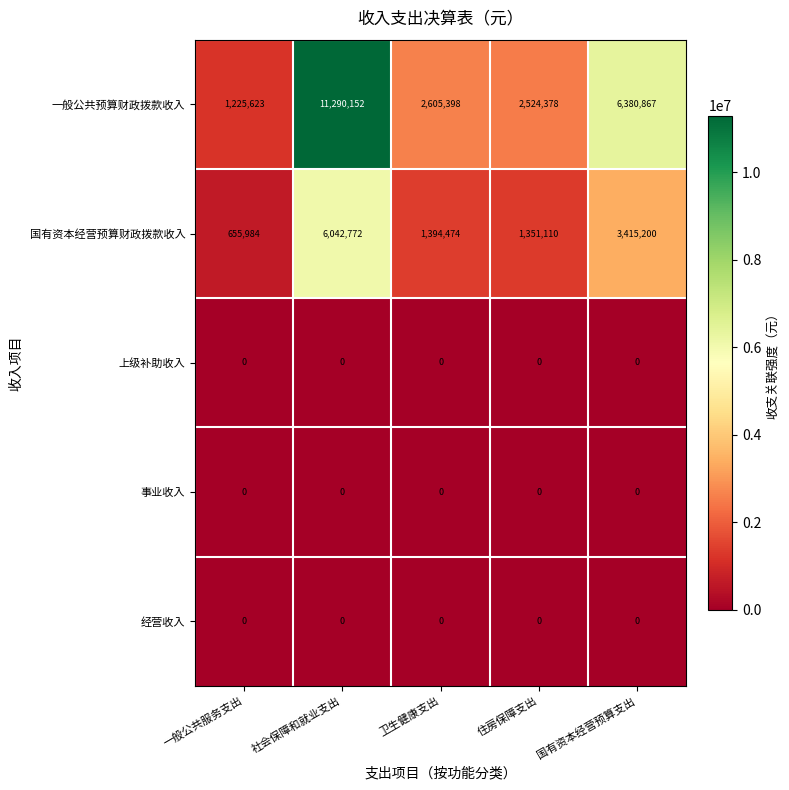

Reading left to right, transcribe all the data shown in this chart.

一般公共预算财政拨款收入: 一般公共服务支出=1225623	社会保障和就业支出=11290152	卫生健康支出=2605398	住房保障支出=2524378	国有资本经营预算支出=6380867
国有资本经营预算财政拨款收入: 一般公共服务支出=655984	社会保障和就业支出=6042772	卫生健康支出=1394474	住房保障支出=1351110	国有资本经营预算支出=3415200
上级补助收入: 一般公共服务支出=0	社会保障和就业支出=0	卫生健康支出=0	住房保障支出=0	国有资本经营预算支出=0
事业收入: 一般公共服务支出=0	社会保障和就业支出=0	卫生健康支出=0	住房保障支出=0	国有资本经营预算支出=0
经营收入: 一般公共服务支出=0	社会保障和就业支出=0	卫生健康支出=0	住房保障支出=0	国有资本经营预算支出=0